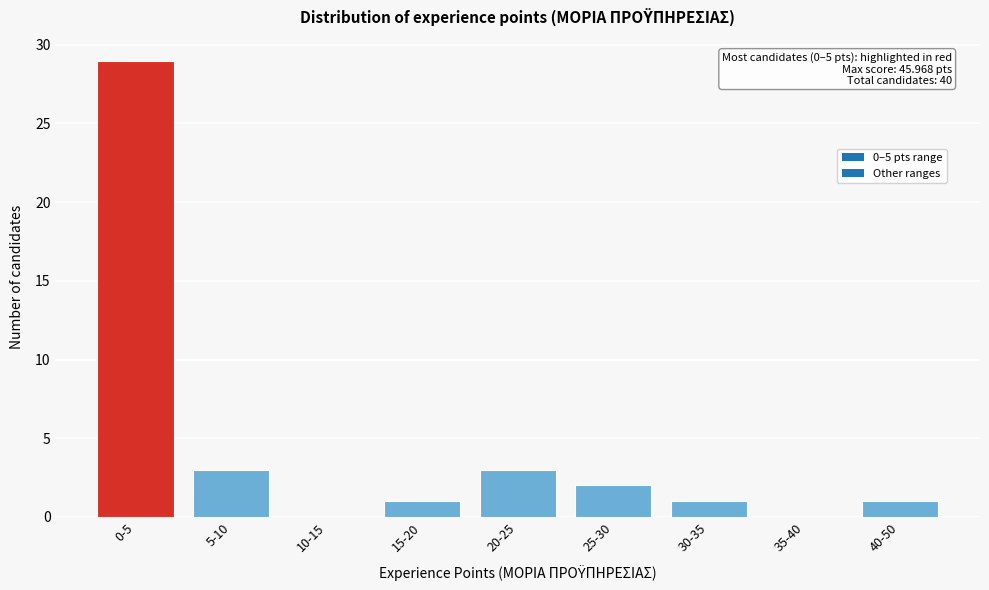

Reading left to right, transcribe all the data shown in this chart.

0-5=29	5-10=3	10-15=0	15-20=1	20-25=3	25-30=2	30-35=1	35-40=0	40-50=1